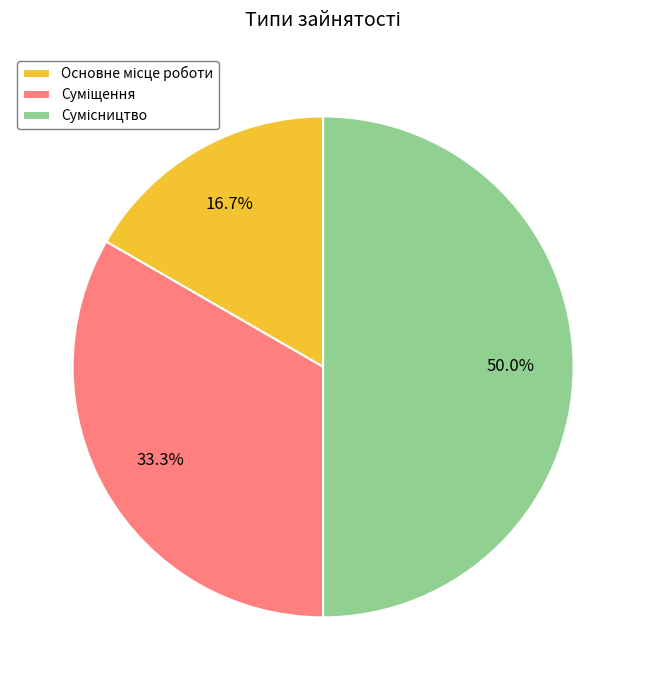

How many segments does this pie chart have?

3